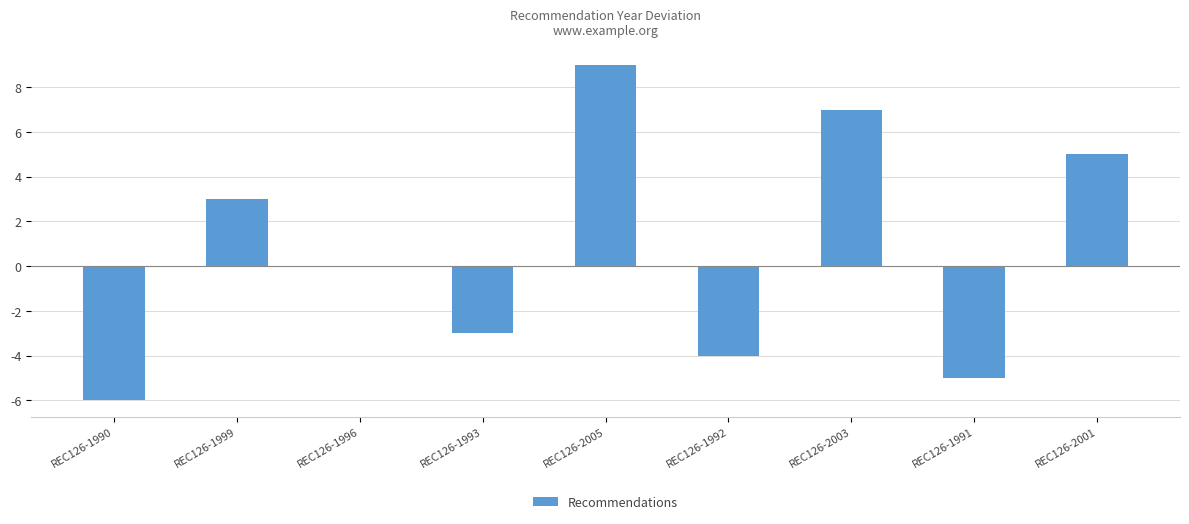

What is the sum of all values?

6